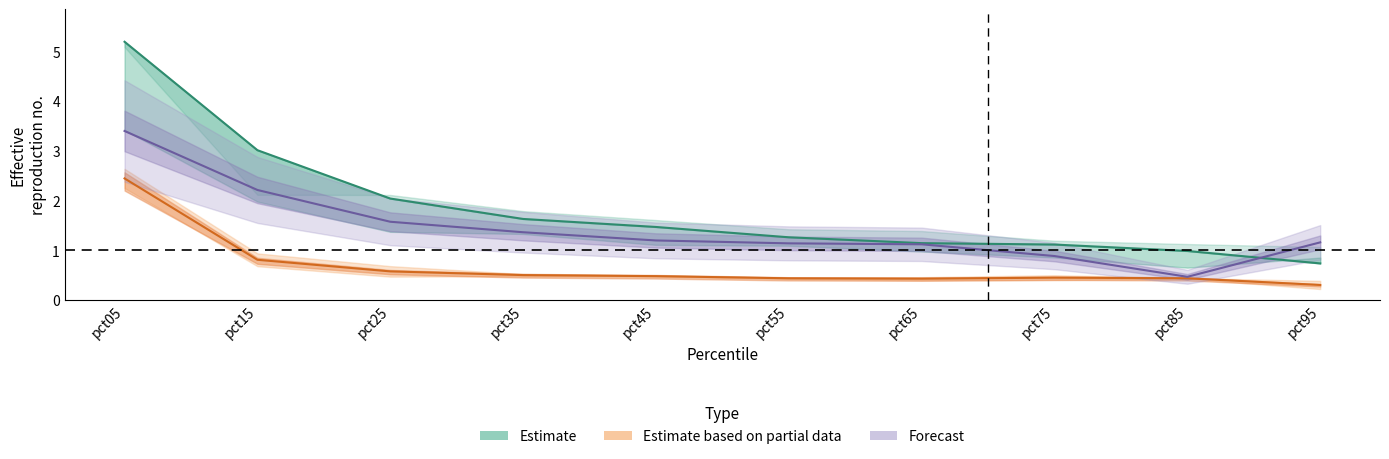

At which label does Estimate reach its minimum?

pct95